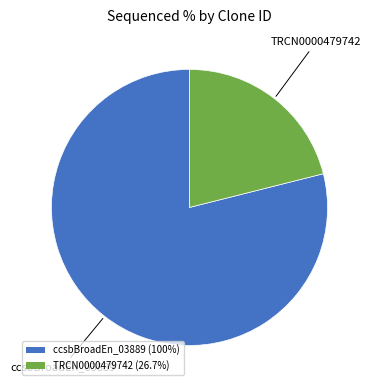

Do TRCN0000479742 (26.7%) and ccsbBroadEn_03889 (100%) together represent more than half of the pie?

Yes